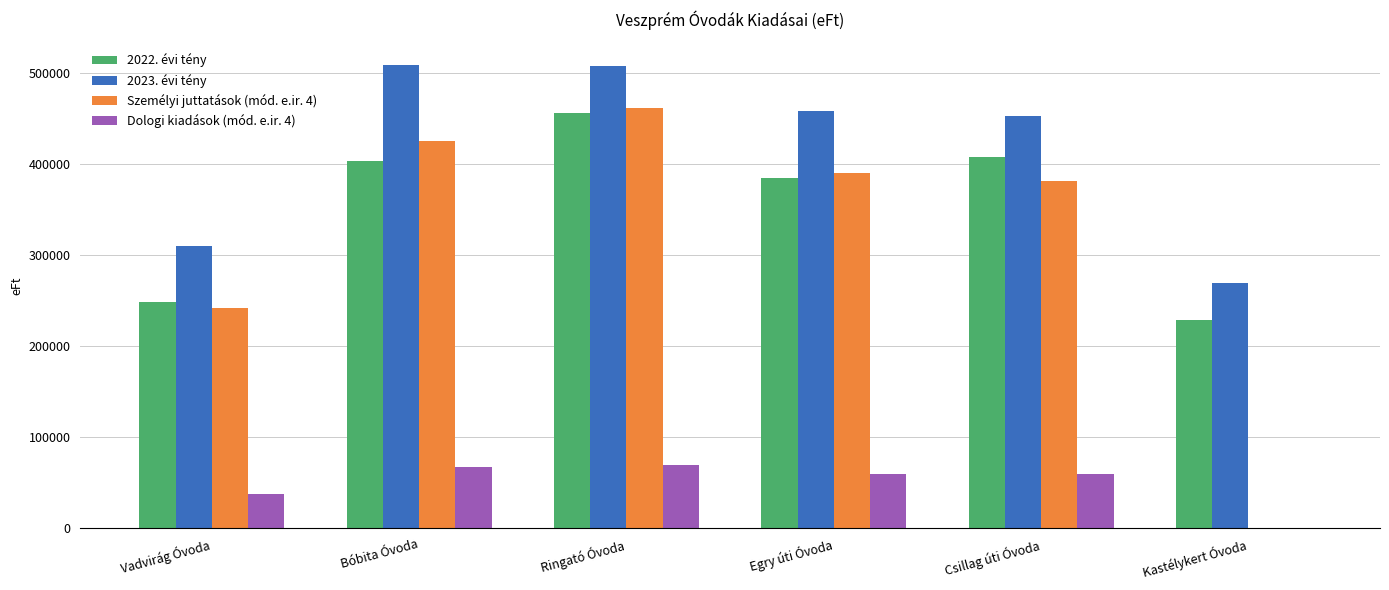

What is the total value across all series at Vadvirág Óvoda?

838049